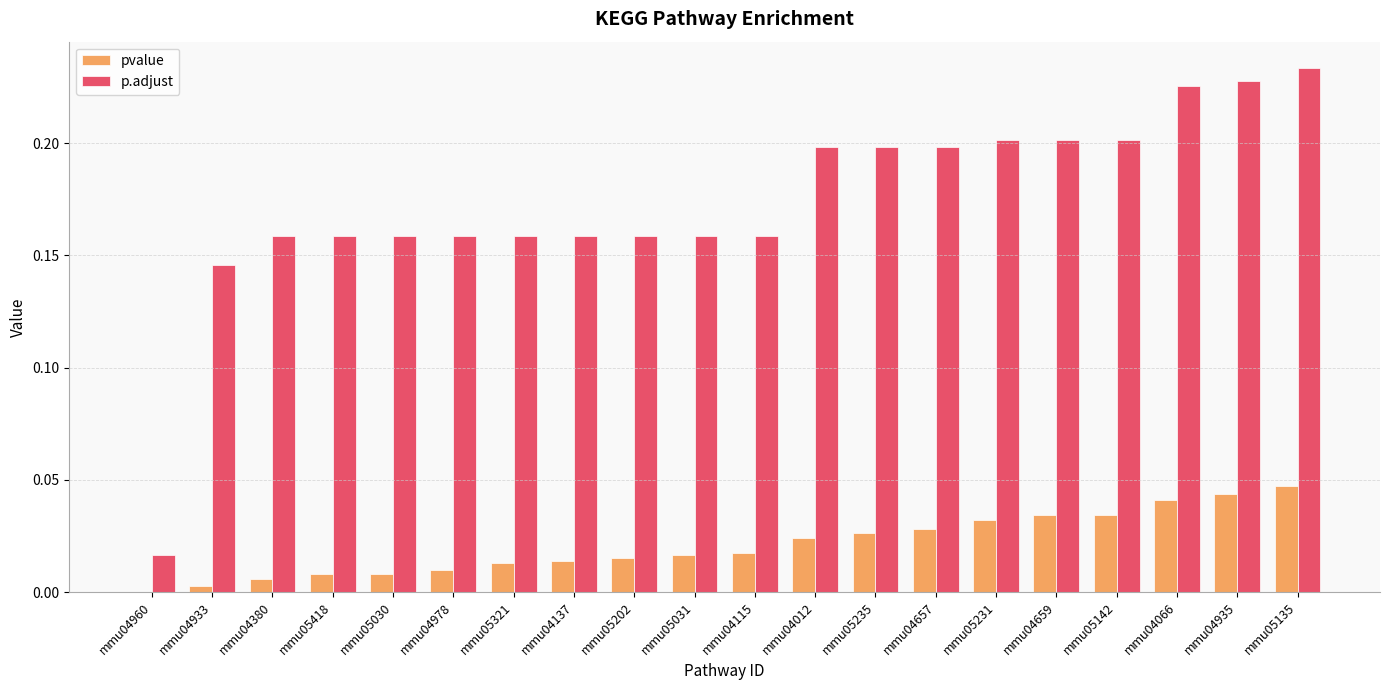

What is the total value across all series at mmu04935?

0.3